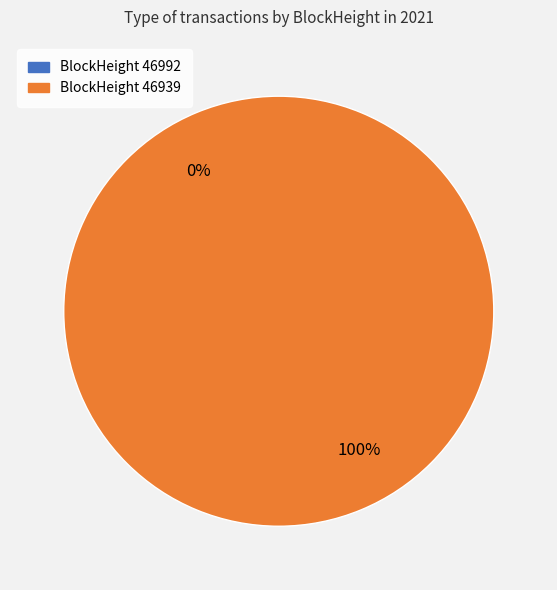

Is it true that 46992 is 0% of the pie?

True